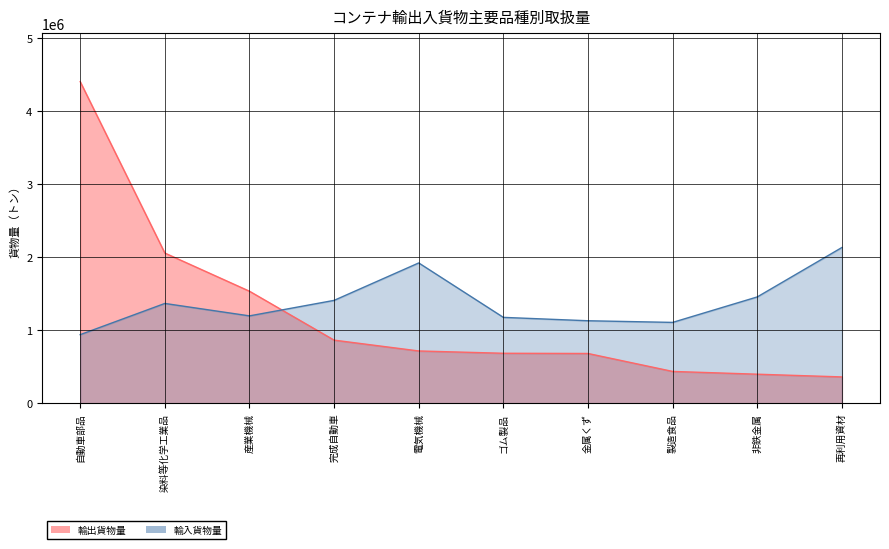

What is the lowest value of the 輸出貨物量 series?

361072